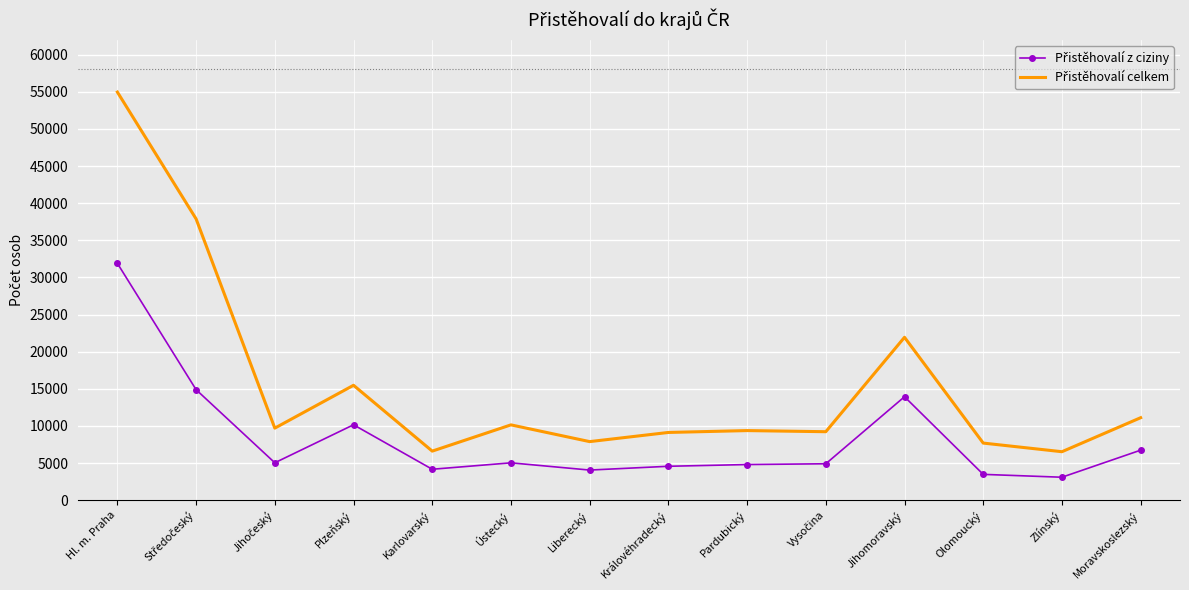

At which category is the sum across all series the highest?

Hl. m. Praha